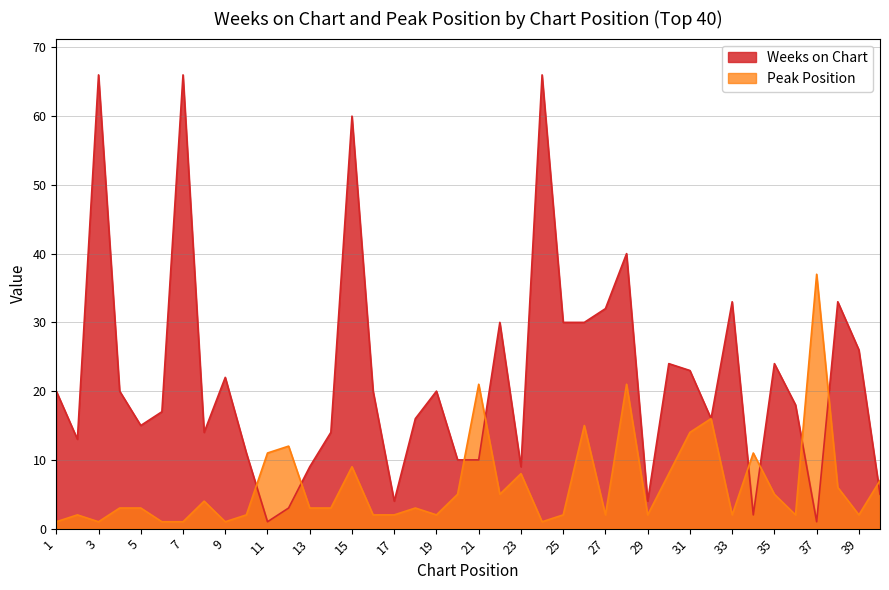

Reading left to right, transcribe all the data shown in this chart.

Weeks on Chart: 1=20	2=13	3=66	4=20	5=15	6=17	7=66	8=14	9=22	10=11	11=1	12=3	13=9	14=14	15=60	16=20	17=4	18=16	19=20	20=10	21=10	22=30	23=9	24=66	25=30	26=30	27=32	28=40	29=4	30=24	31=23	32=16	33=33	34=2	35=24	36=18	37=1	38=33	39=26	40=5
Peak Position: 1=1	2=2	3=1	4=3	5=3	6=1	7=1	8=4	9=1	10=2	11=11	12=12	13=3	14=3	15=9	16=2	17=2	18=3	19=2	20=5	21=21	22=5	23=8	24=1	25=2	26=15	27=2	28=21	29=2	30=8	31=14	32=16	33=2	34=11	35=5	36=2	37=37	38=6	39=2	40=7